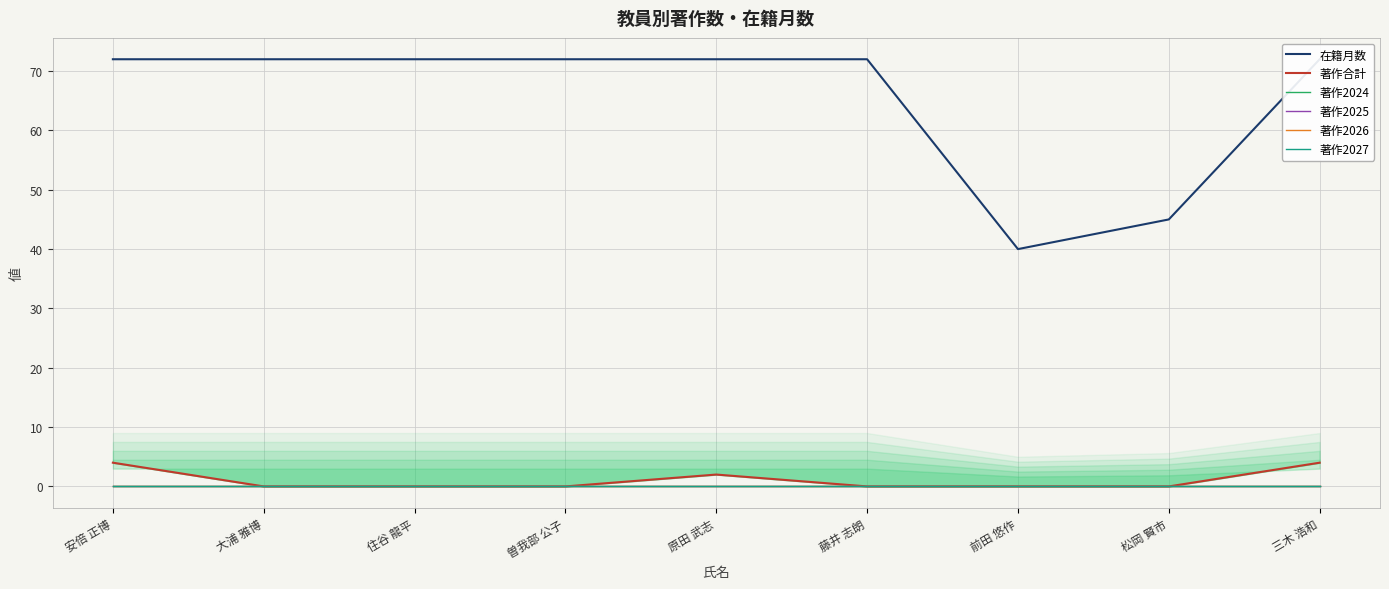

Reading left to right, extract all data points from this chart.

在籍月数: 安倍 正博=72	大浦 雅博=72	住谷 龍平=72	曽我部 公子=72	原田 武志=72	藤井 志朗=72	前田 悠作=40	松岡 賢市=45	三木 浩和=72
著作合計: 安倍 正博=4	大浦 雅博=0	住谷 龍平=0	曽我部 公子=0	原田 武志=2	藤井 志朗=0	前田 悠作=0	松岡 賢市=0	三木 浩和=4
著作2024: 安倍 正博=0	大浦 雅博=0	住谷 龍平=0	曽我部 公子=0	原田 武志=0	藤井 志朗=0	前田 悠作=0	松岡 賢市=0	三木 浩和=0
著作2025: 安倍 正博=0	大浦 雅博=0	住谷 龍平=0	曽我部 公子=0	原田 武志=0	藤井 志朗=0	前田 悠作=0	松岡 賢市=0	三木 浩和=0
著作2026: 安倍 正博=0	大浦 雅博=0	住谷 龍平=0	曽我部 公子=0	原田 武志=0	藤井 志朗=0	前田 悠作=0	松岡 賢市=0	三木 浩和=0
著作2027: 安倍 正博=0	大浦 雅博=0	住谷 龍平=0	曽我部 公子=0	原田 武志=0	藤井 志朗=0	前田 悠作=0	松岡 賢市=0	三木 浩和=0